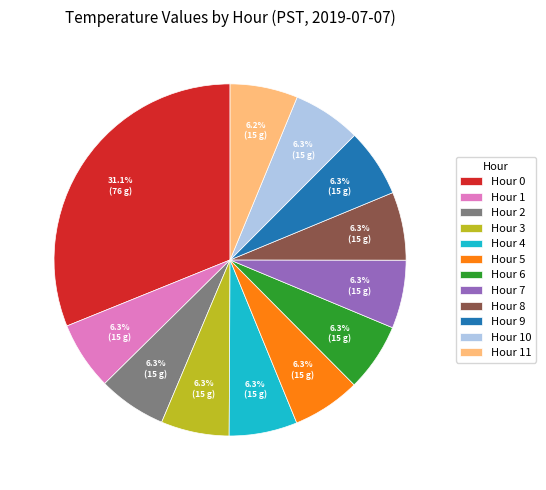

Which category has the biggest portion of the pie?

Hour 0